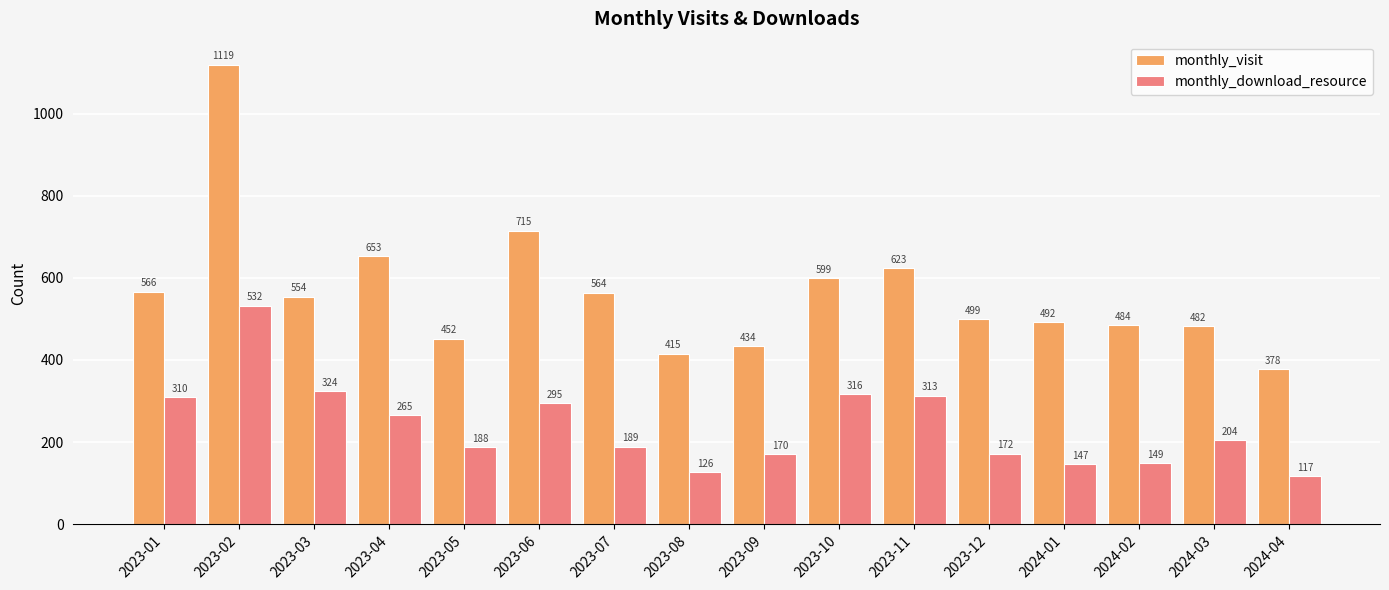

Which series has the largest total across all categories?

monthly_visit